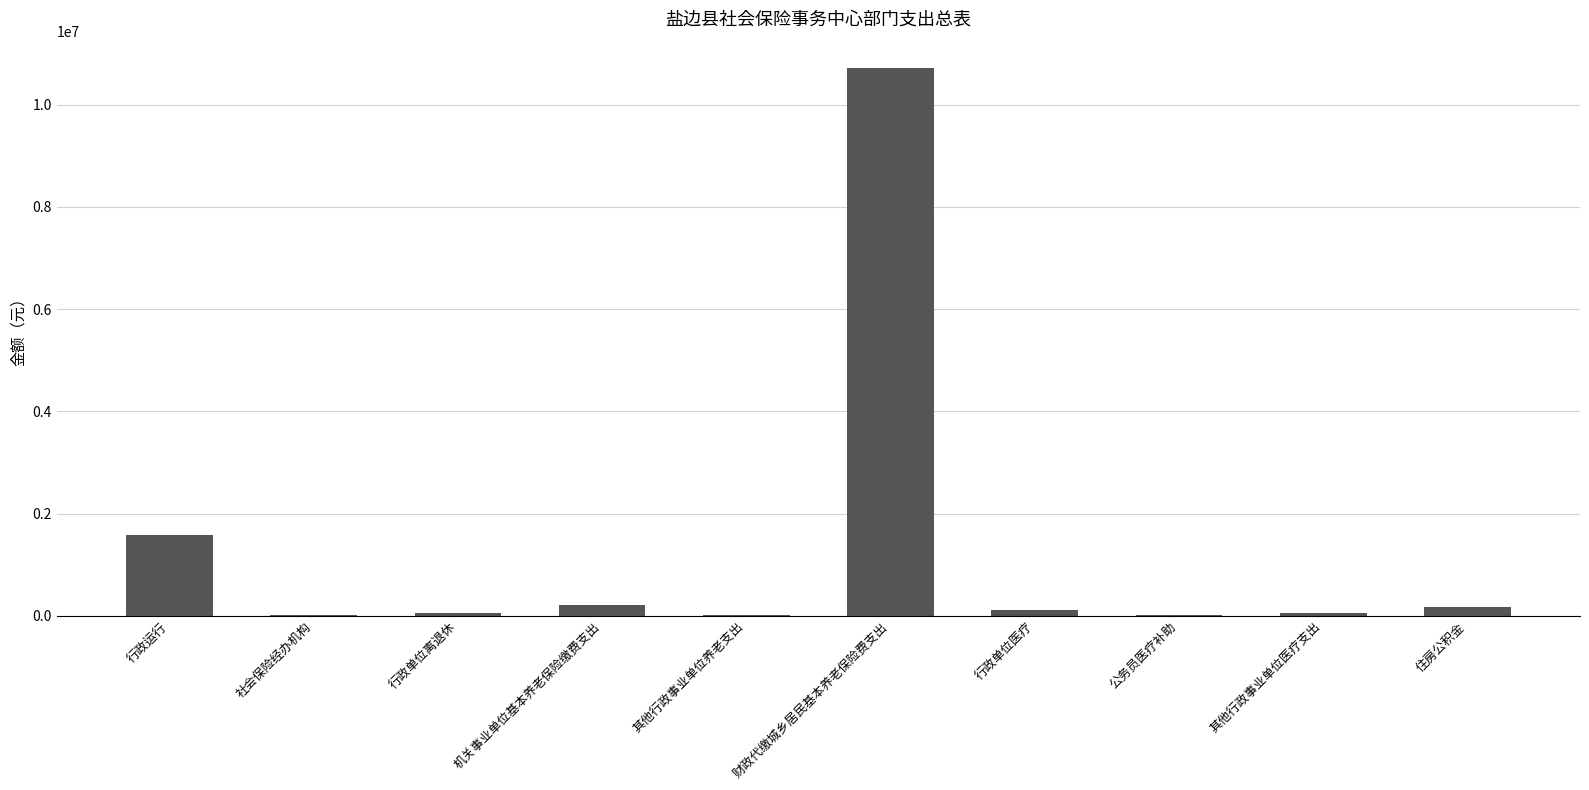

Where is the data nearest to the value 5363000?

行政运行